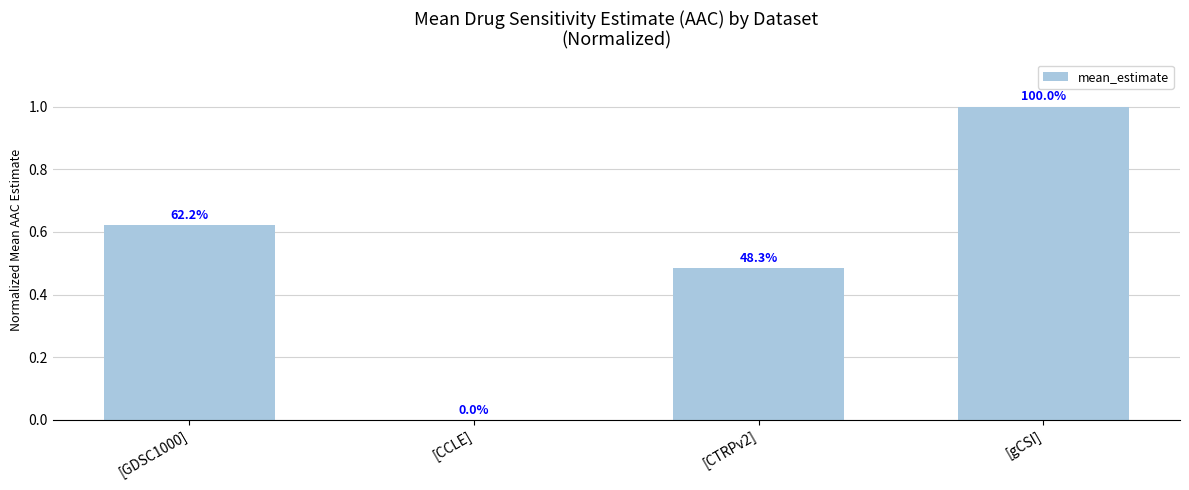

Which label corresponds to the largest value in the chart?

[gCSI]